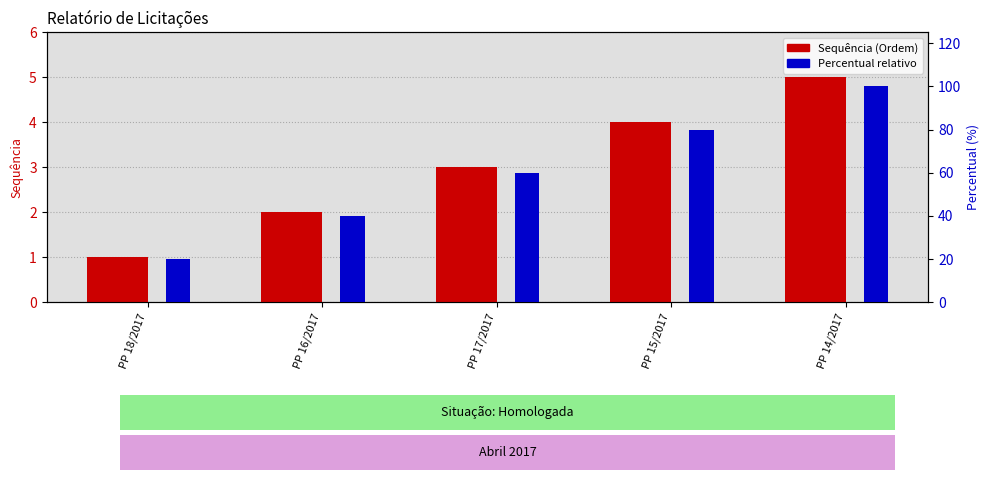

True or false: Percentual relativo has a value of 60 at PP 17/2017.

True